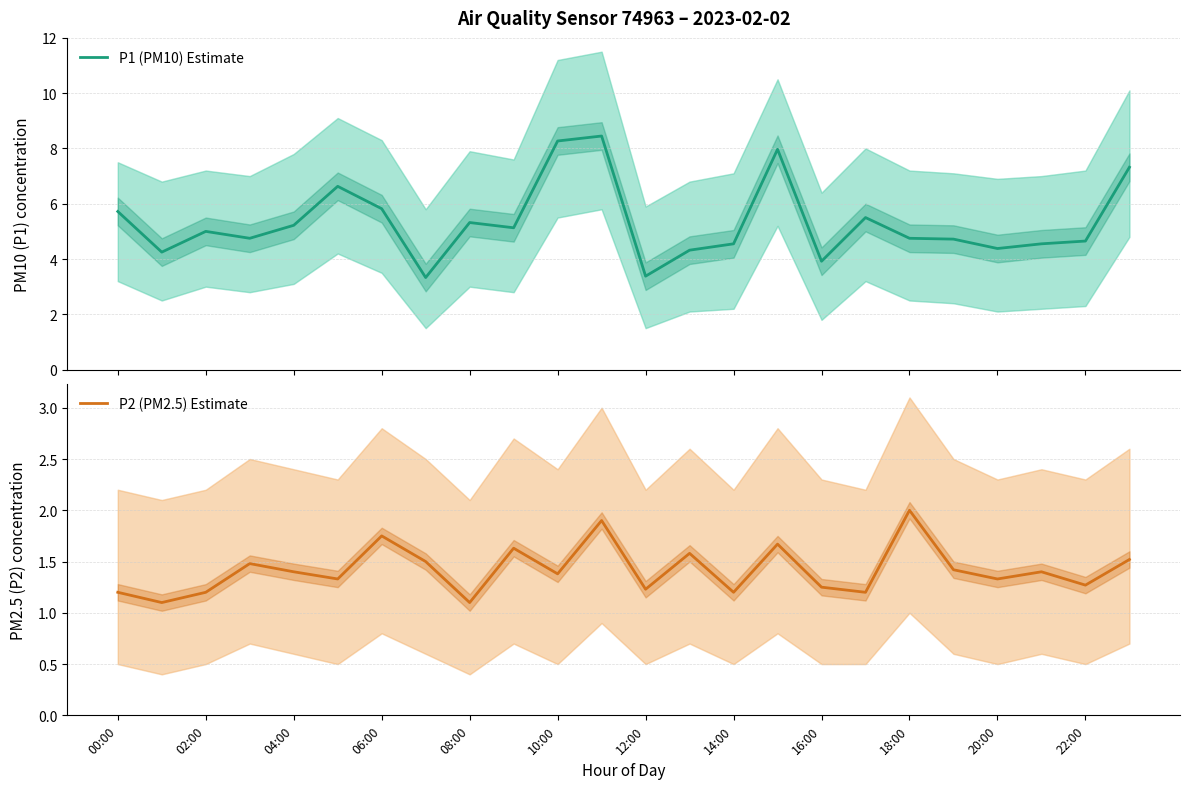

How many data points in P1 (PM10) Estimate are less than 5?

12